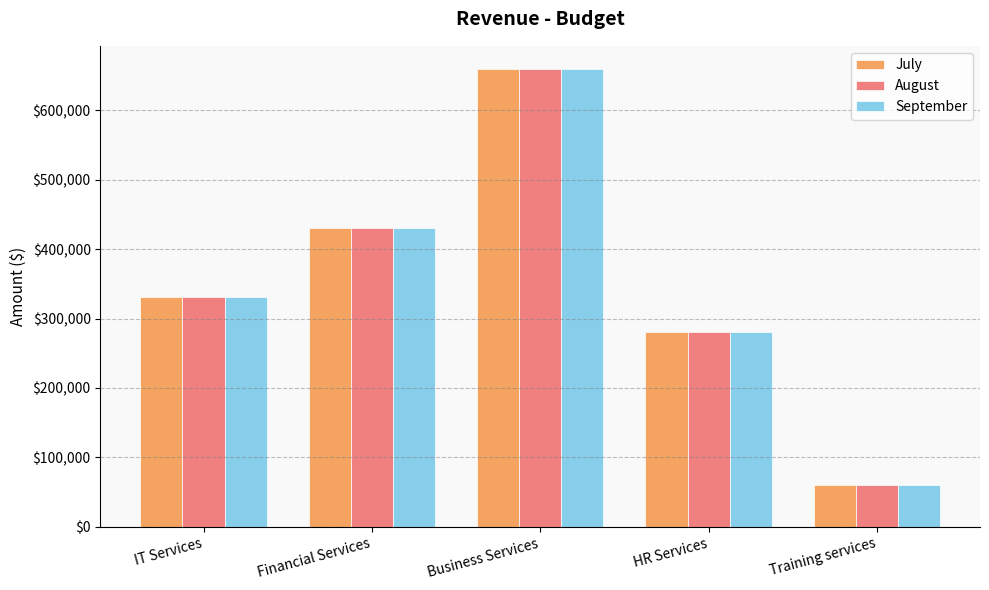

List the labels in order of July value, largest first.

Business Services, Financial Services, IT Services, HR Services, Training services